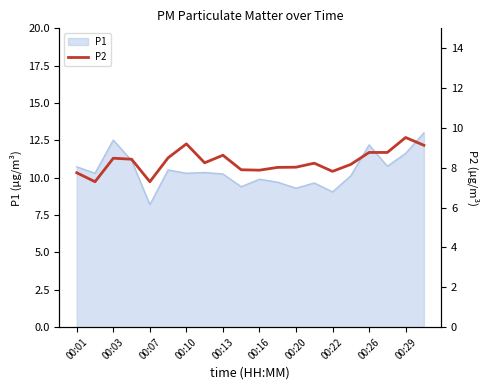

The P1 series shows 9.9 at 00:16. True or false?

True